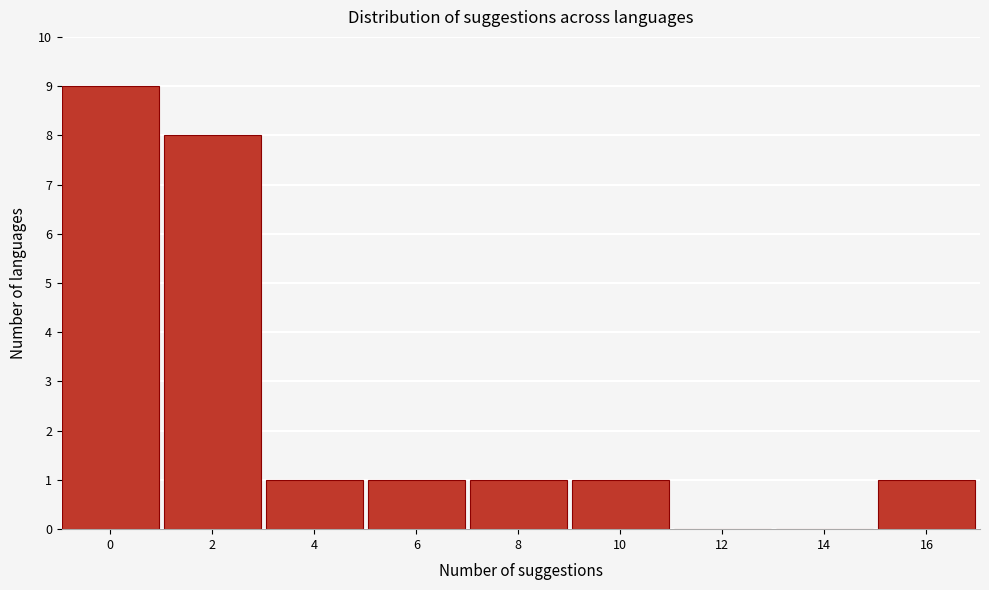

Reading left to right, transcribe all the data shown in this chart.

0=9	2=8	4=1	6=1	8=1	10=1	12=0	14=0	16=1